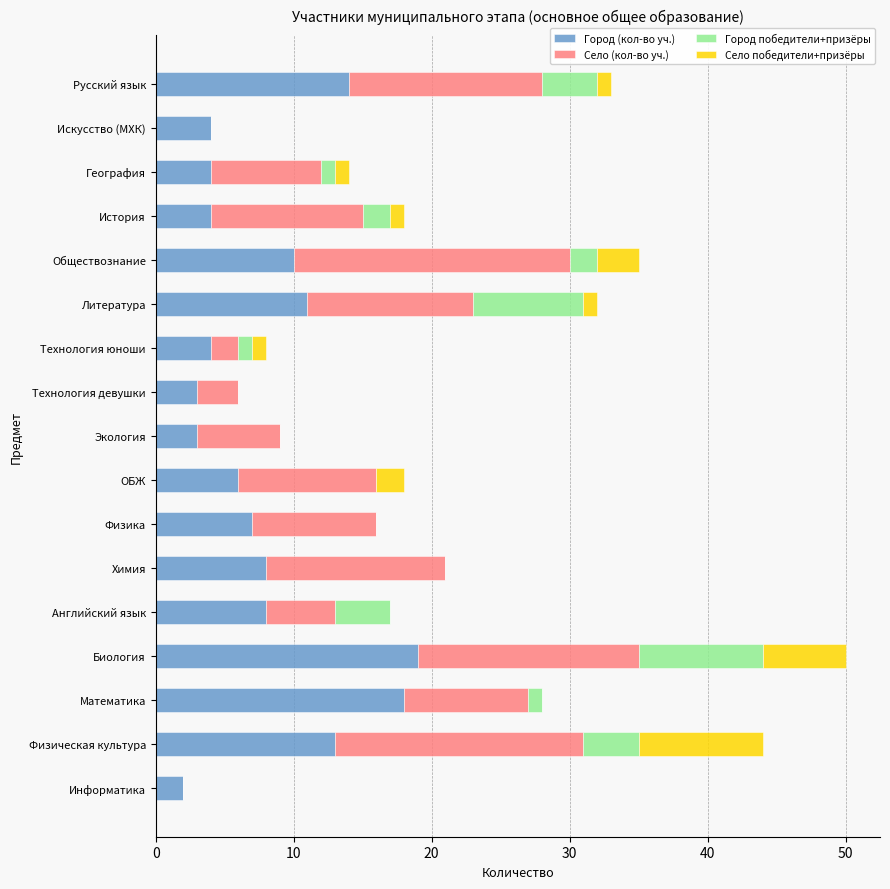

The value of Город (кол-во уч.) at ОБЖ is 6. True or false?

True